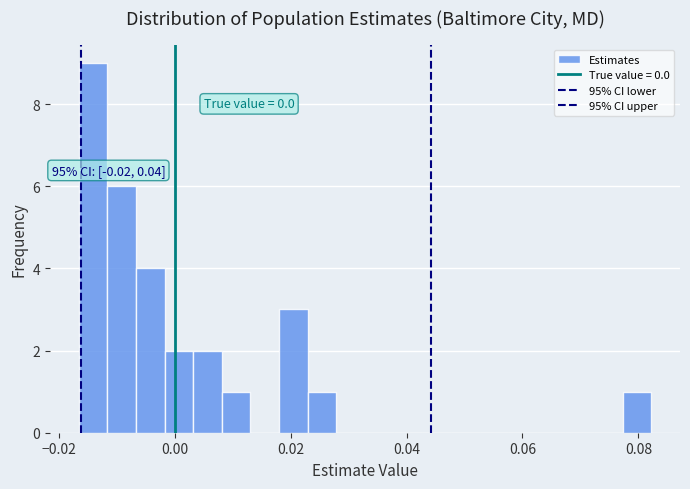

Around what value on the x-axis is the tallest bar? Give the approximate position of its centre, as read against the axis.

-0.014